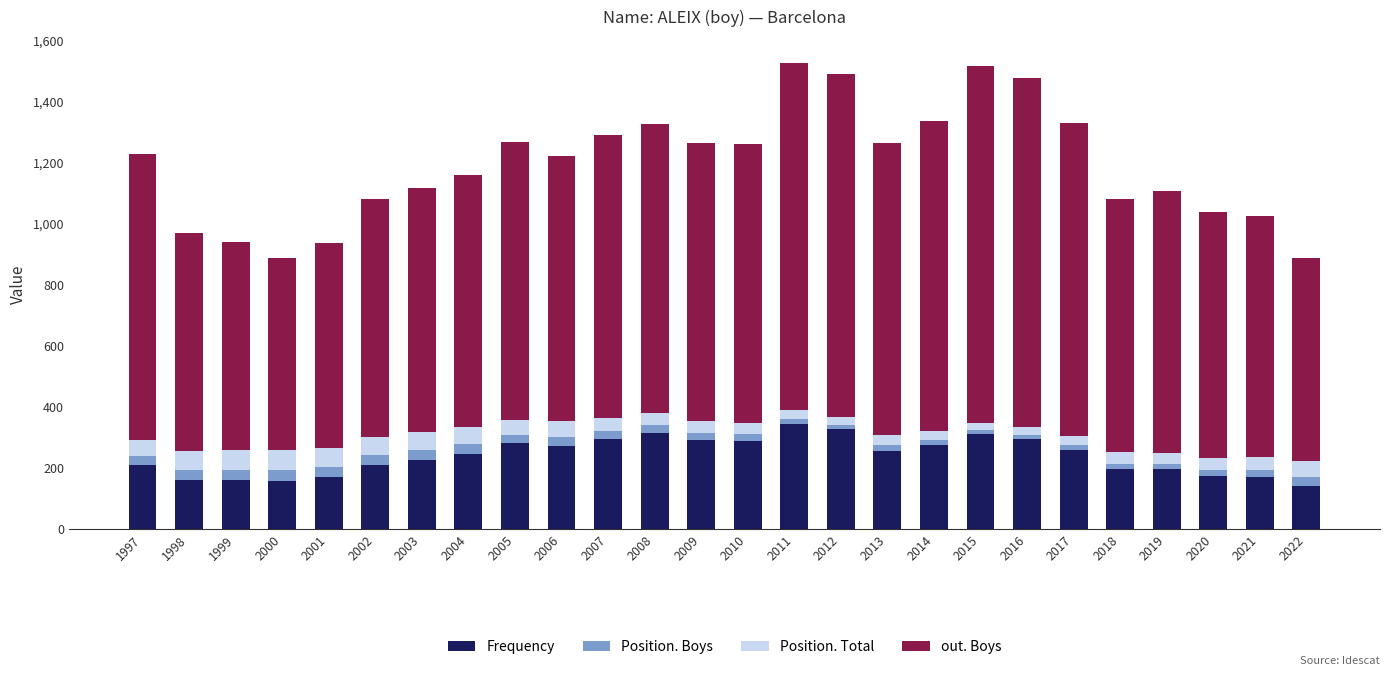

What is the sum of all Frequency values?

6228